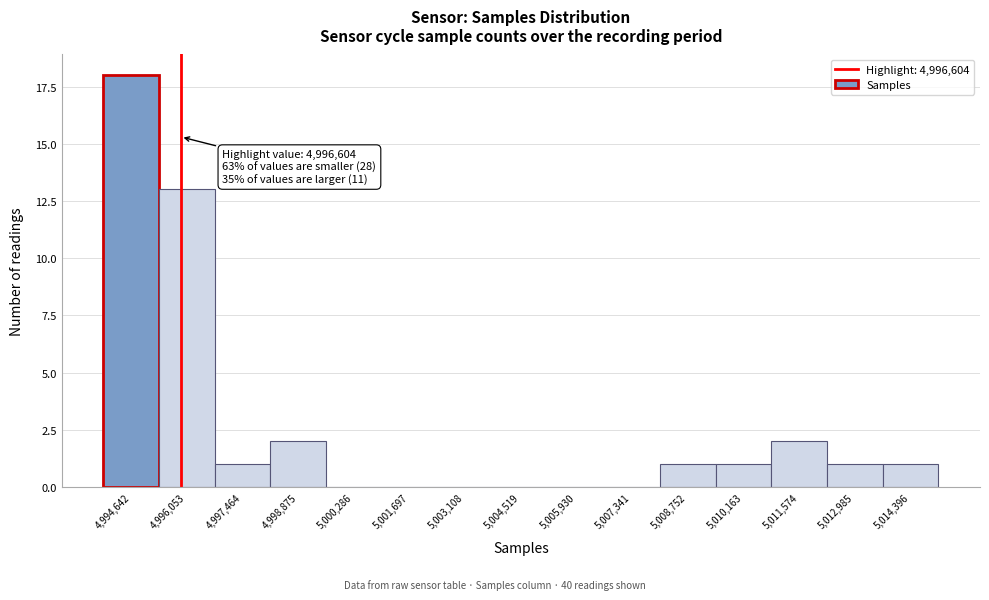

Reading right to left, what are all the values shown in this chart?

5,014,396=1	5,012,985=1	5,011,574=2	5,010,163=1	5,008,752=1	5,007,341=0	5,005,930=0	5,004,519=0	5,003,108=0	5,001,697=0	5,000,286=0	4,998,875=2	4,997,464=1	4,996,053=13	4,994,642=18